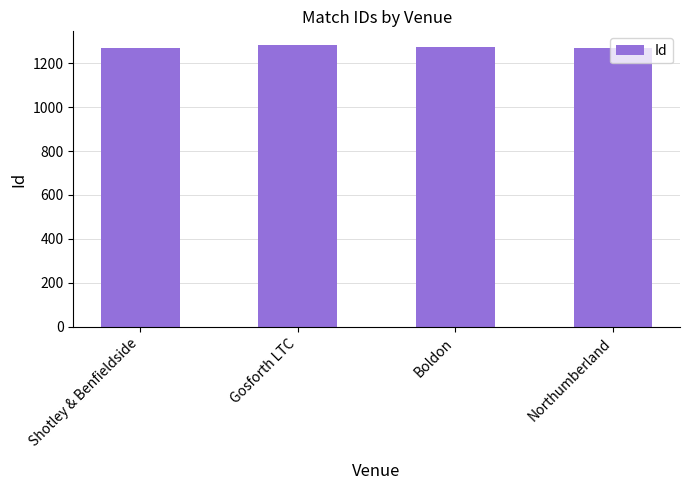

What is the average value?

1273